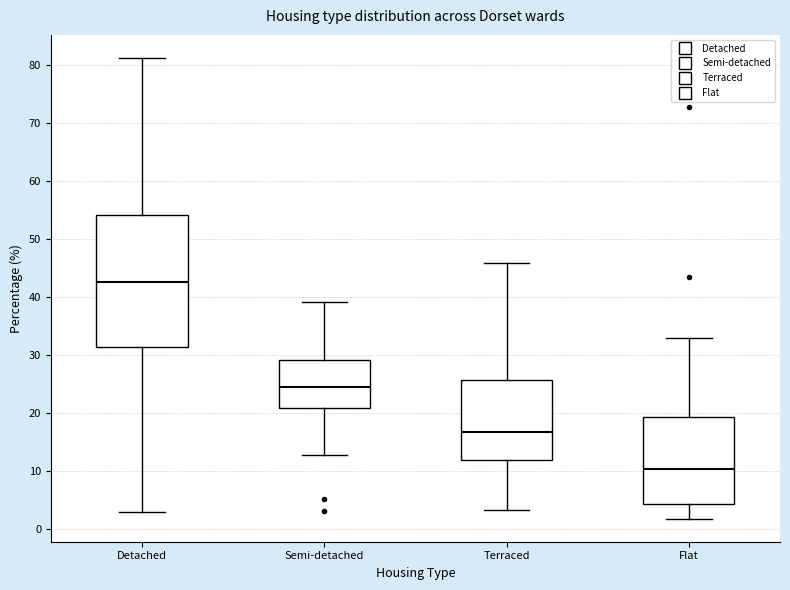

Which box's median line is the highest?

Detached